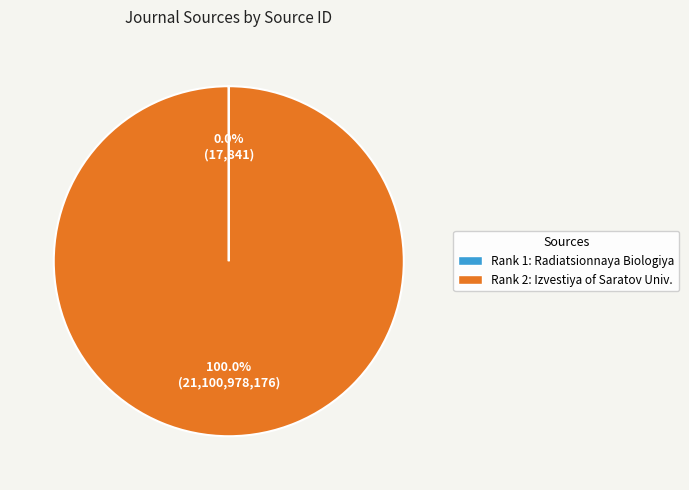

Is there any slice that represents more than half of the pie?

Yes